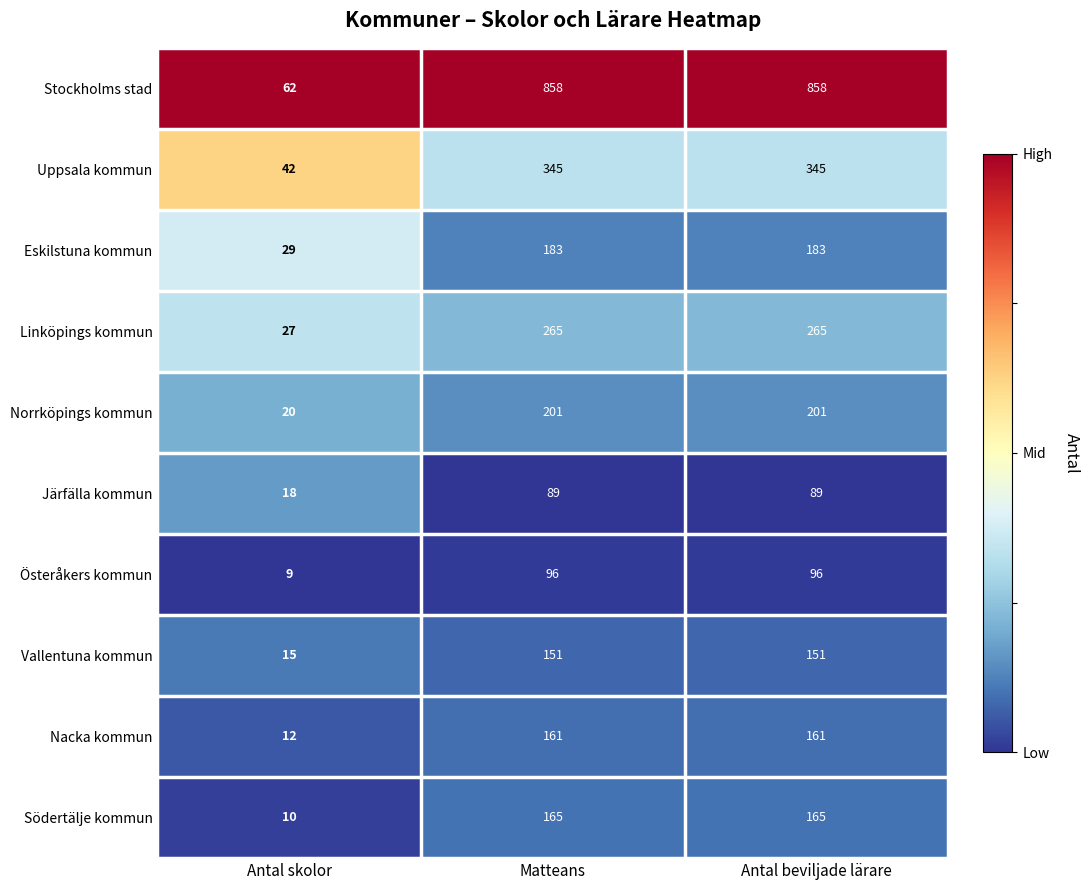

The value of Vallentuna kommun at Matteans is 50. True or false?

False